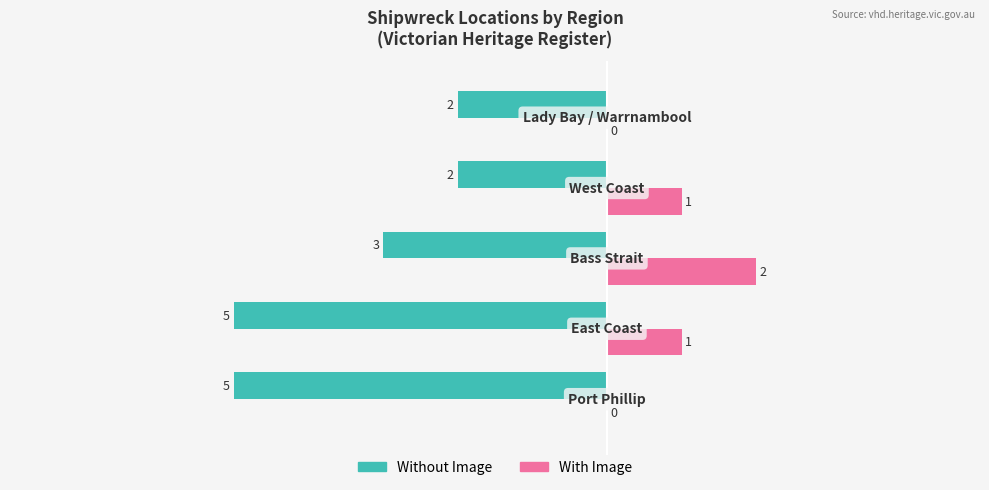

Which series has the largest total across all categories?

With Image